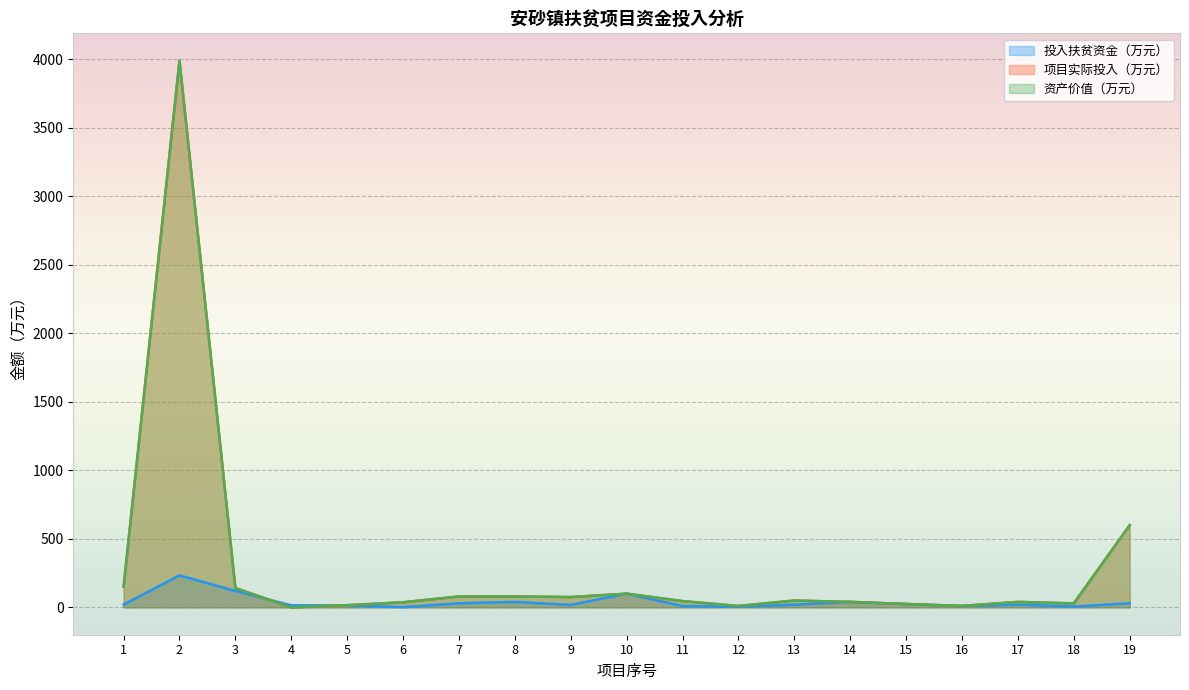

What is the difference between the highest and lowest values at 11?

36.0